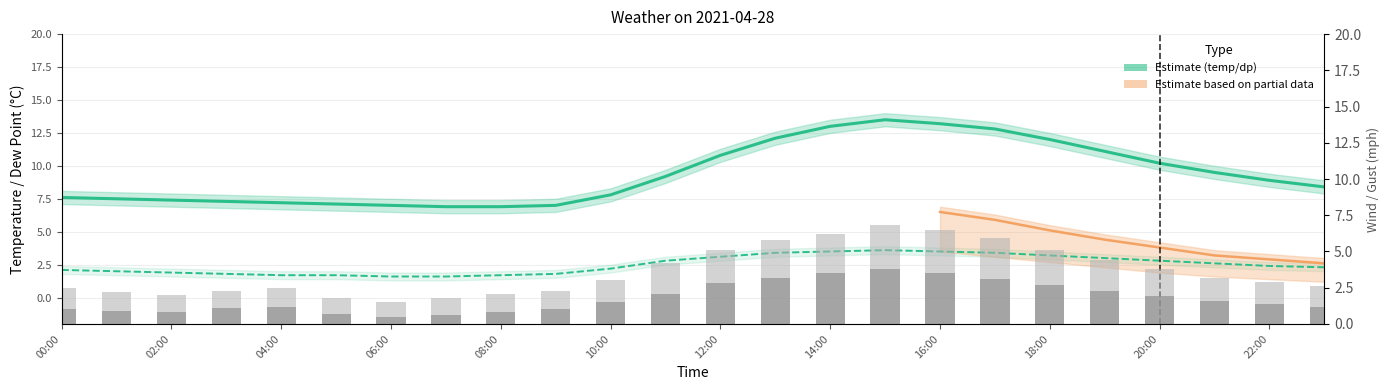

Reading left to right, extract all data points from this chart.

temp: 7.6	7.5	7.4	7.3	7.2	7.1	7.0	6.9	6.9	7.0	7.8	9.2	10.8	12.1	13.0	13.5	13.2	12.8	12.0	11.1	10.2	9.5	8.9	8.4
dp: 2.1	2.0	1.9	1.8	1.7	1.7	1.6	1.6	1.7	1.8	2.2	2.8	3.1	3.4	3.5	3.6	3.5	3.4	3.2	3.0	2.8	2.6	2.4	2.3
wind_mph: 1.0	0.9	0.8	1.1	1.2	0.7	0.5	0.6	0.8	1.0	1.5	2.1	2.8	3.2	3.5	3.8	3.5	3.1	2.7	2.3	1.9	1.6	1.4	1.2
gust_mph: 2.5	2.2	2.0	2.3	2.5	1.8	1.5	1.8	2.1	2.3	3.0	4.2	5.1	5.8	6.2	6.8	6.5	5.9	5.1	4.4	3.8	3.2	2.9	2.6